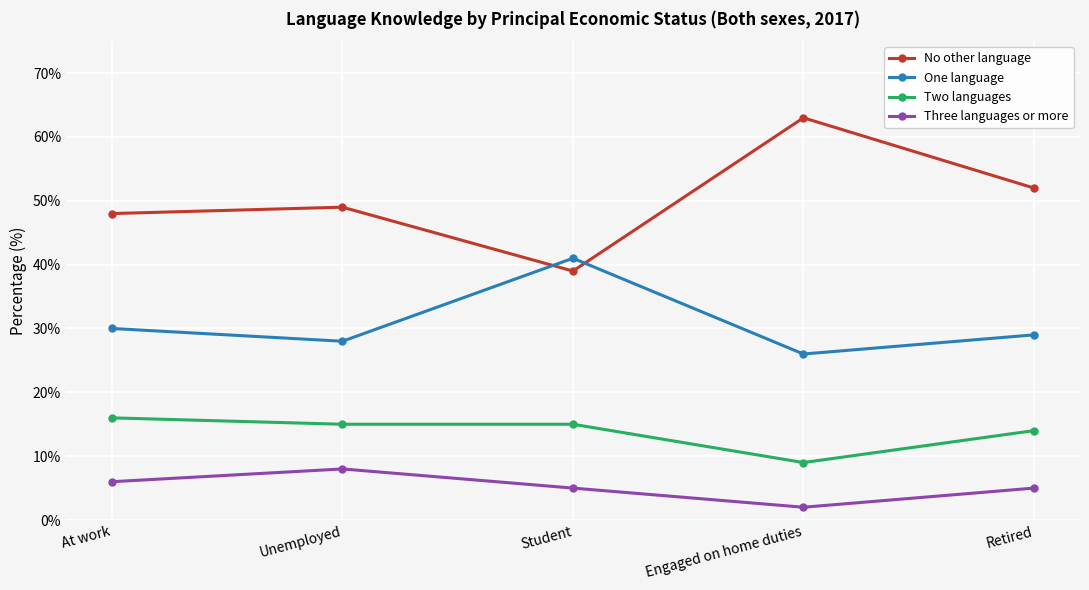

Reading left to right, extract all data points from this chart.

No other language: 48	49	39	63	52
One language: 30	28	41	26	29
Two languages: 16	15	15	9	14
Three languages or more: 6	8	5	2	5